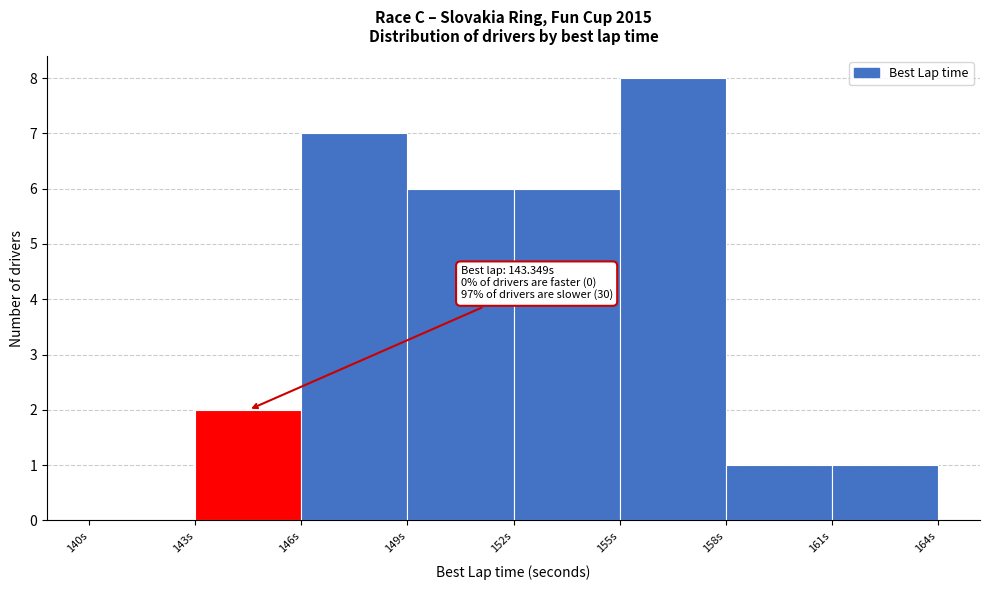

Over which range of the x-axis is the bar tallest?

155 to 158